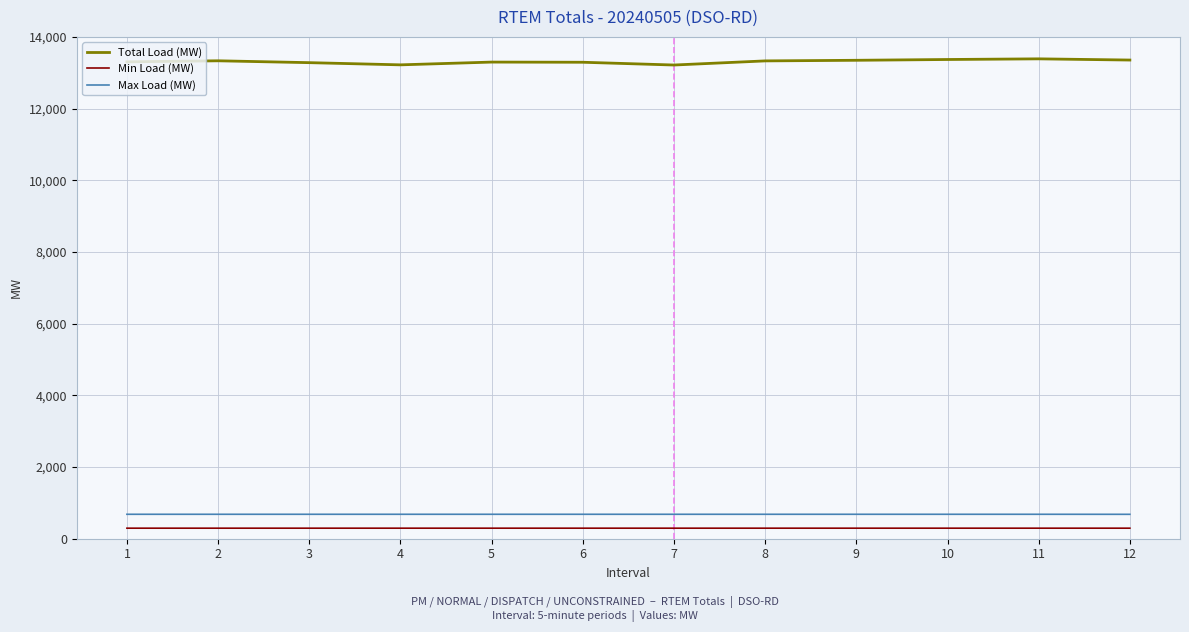

What is the minimum value shown in the chart?

294.0